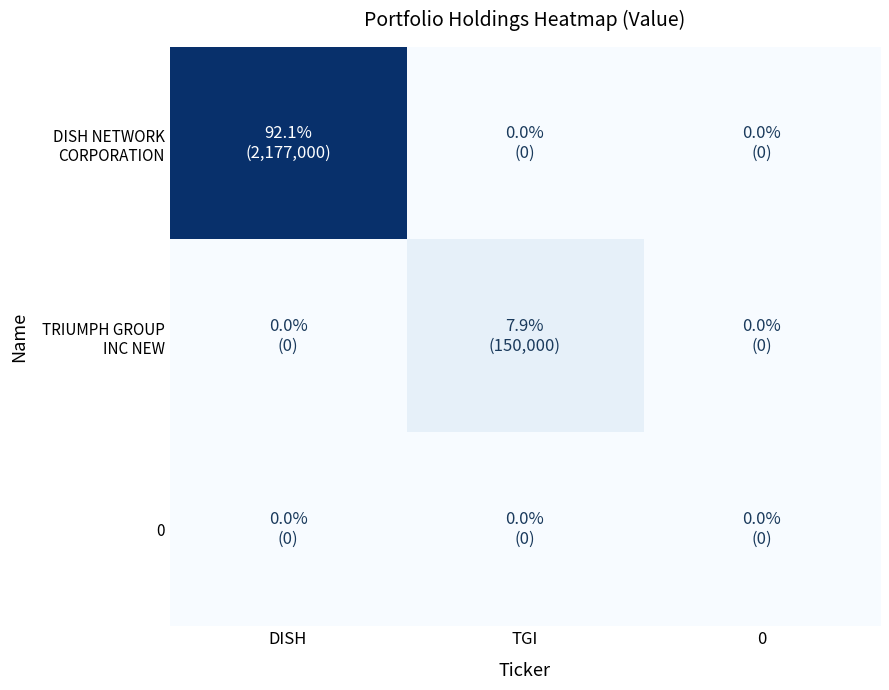

What is the spread (max minus min) of values at DISH?

20311410